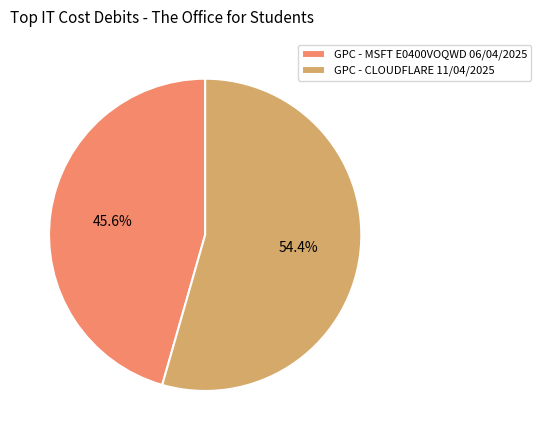

Between GPC - CLOUDFLARE 11/04/2025 and GPC - MSFT E0400VOQWD 06/04/2025, which is larger?

GPC - CLOUDFLARE 11/04/2025